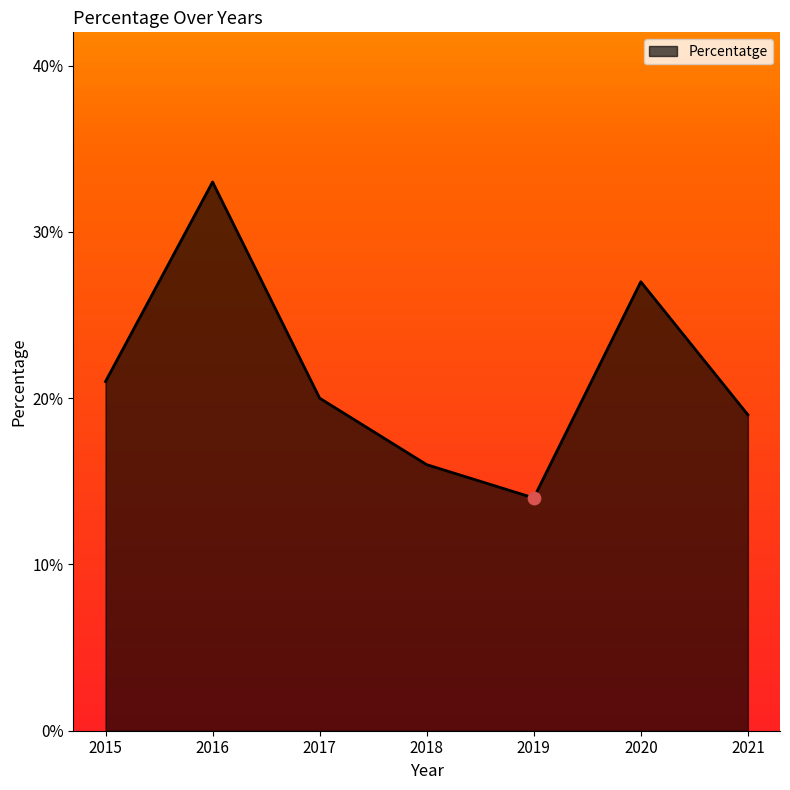

Between 2019 and 2016, which is larger?

2016